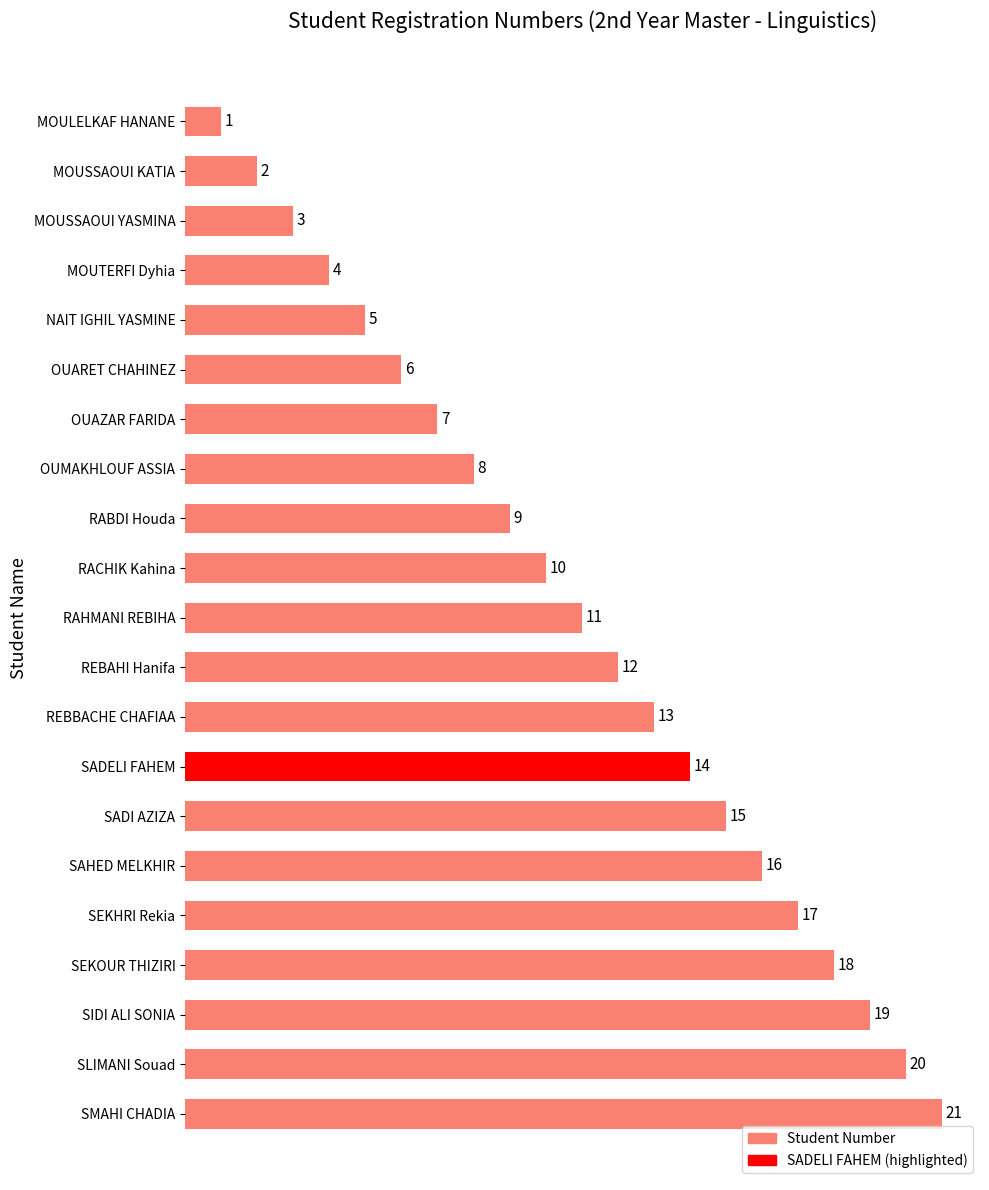

What is the difference between the maximum and minimum values?

20